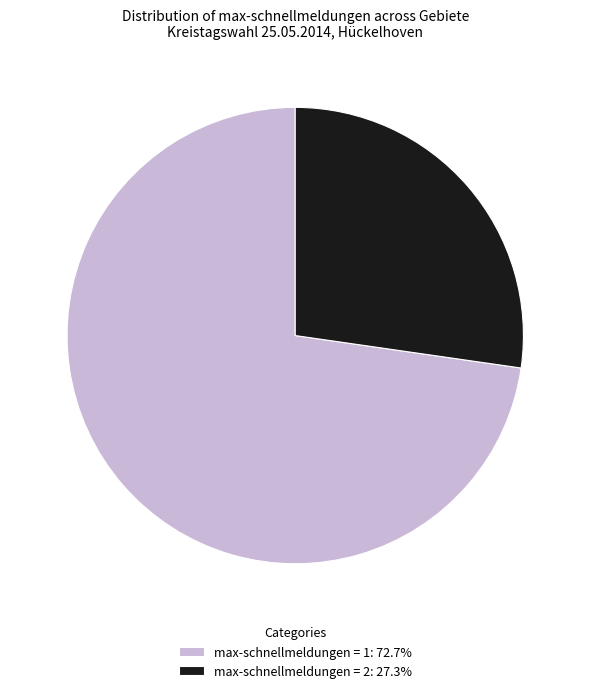

Combined, do max-schnellmeldungen = 2 and max-schnellmeldungen = 1 account for over 50%?

Yes